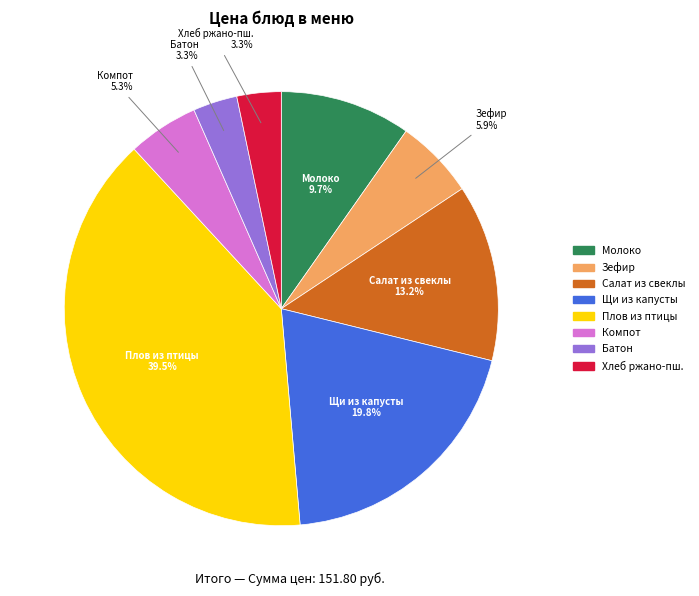

Does any single category account for the majority?

No